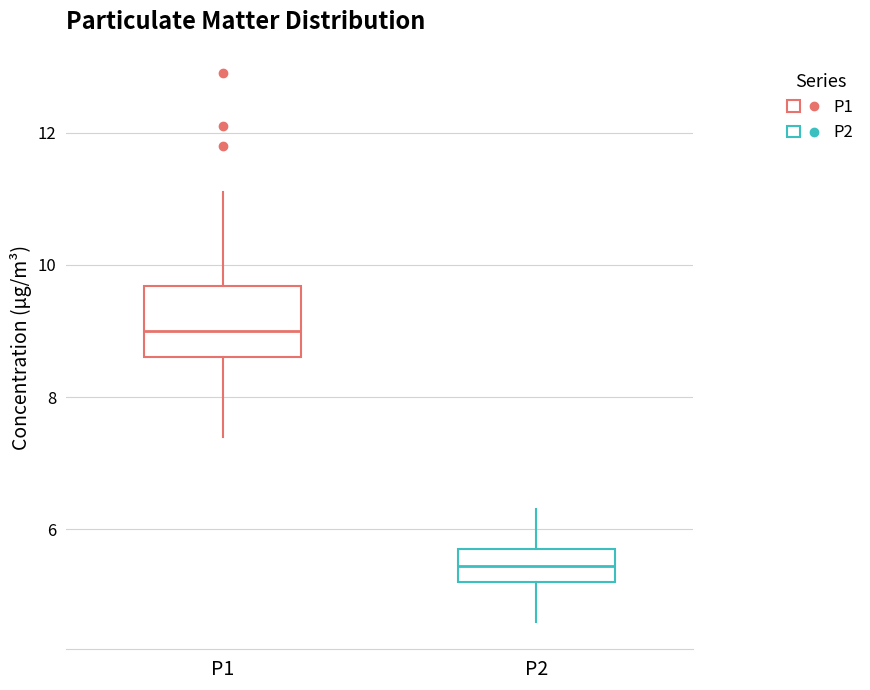

Which box has the lowest median line?

P2